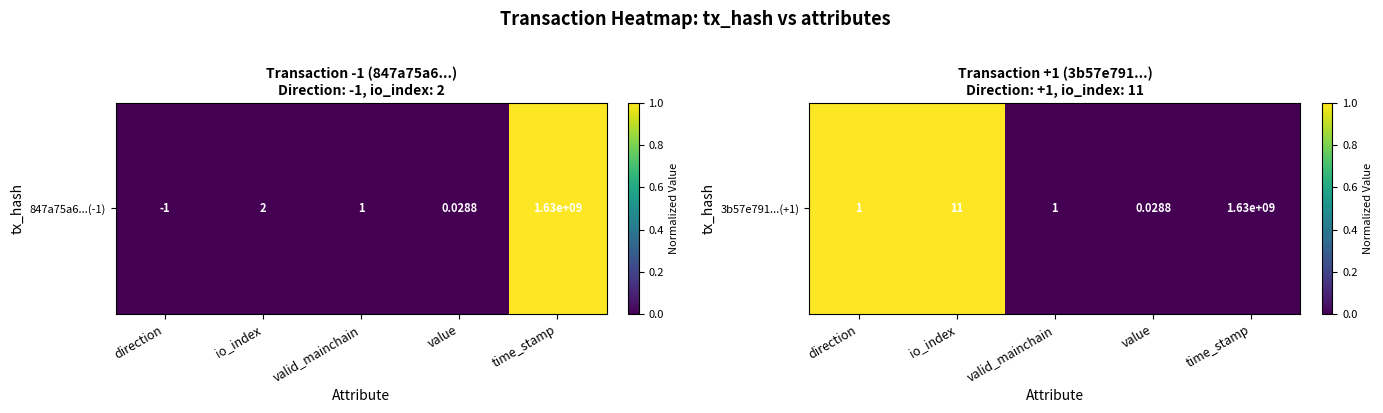

Which category has the lowest value across all series?

valid_mainchain